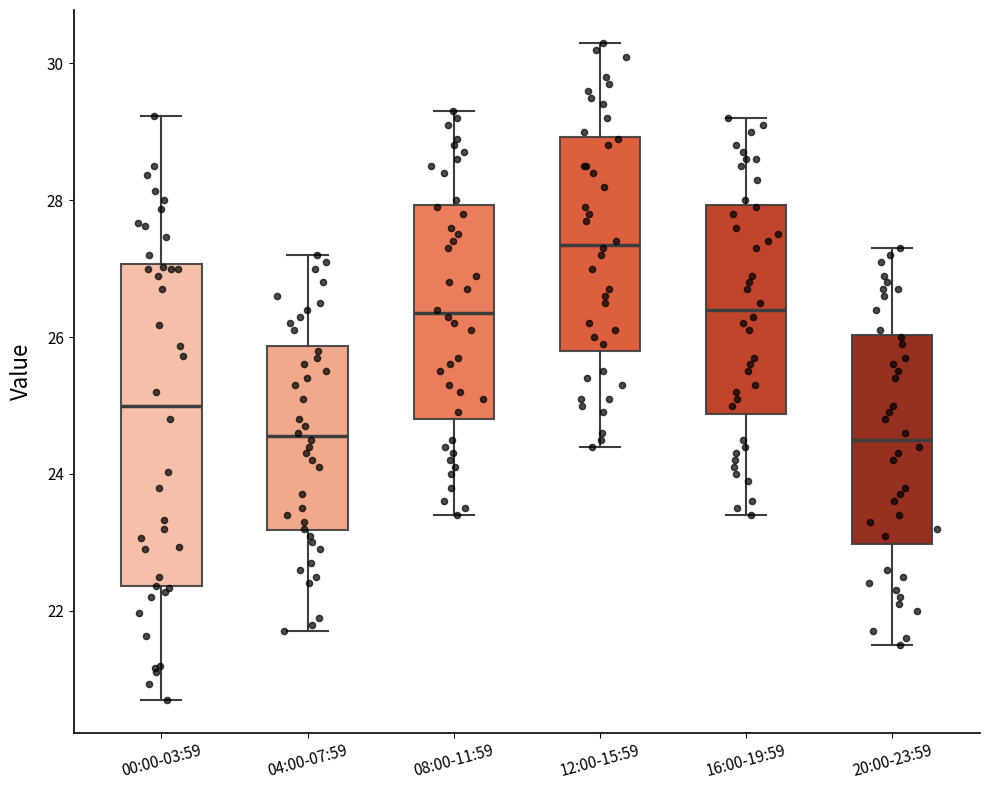

Reading left to right, read every box against the y-axis: the position of its median line, the range the box covers, and the ends of its whiskers. The values are not printed on the chart, so give them approximately, as read against the axis.

00:00-03:59: median 25.0, box 22.4 to 27.0, whiskers 20.8 to 29.2
04:00-07:59: median 24.6, box 23.2 to 25.8, whiskers 21.8 to 27.2
08:00-11:59: median 26.4, box 24.8 to 28.0, whiskers 23.4 to 29.4
12:00-15:59: median 27.4, box 25.8 to 29.0, whiskers 24.4 to 30.4
16:00-19:59: median 26.4, box 24.8 to 28.0, whiskers 23.4 to 29.2
20:00-23:59: median 24.6, box 23.0 to 26.0, whiskers 21.6 to 27.4